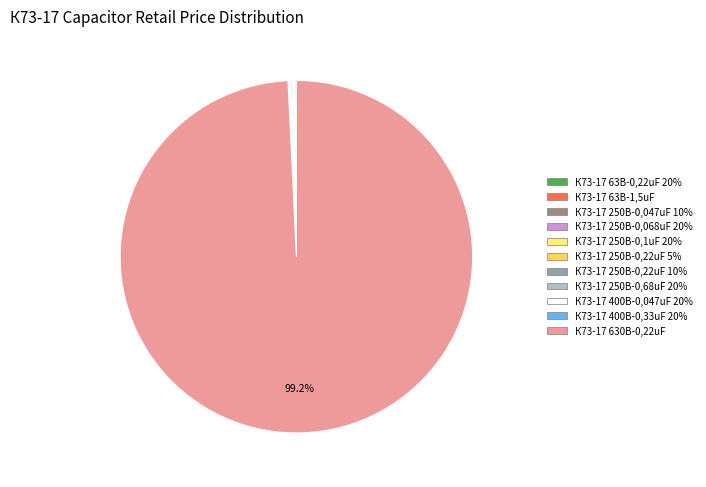

To the nearest percent, what is the difference between the largest and smallest slice percentages?

99%